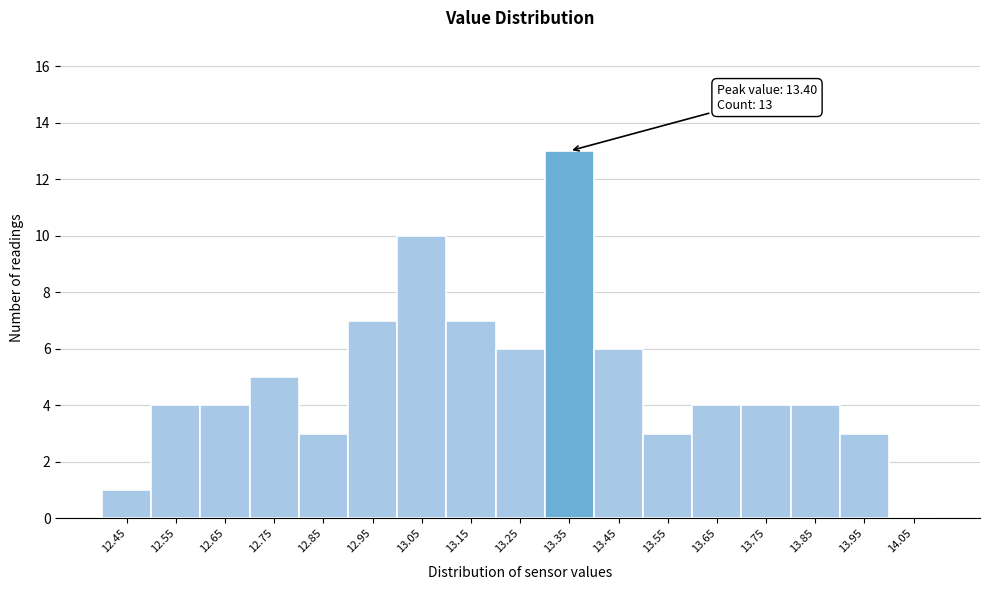

Reading left to right, what are all the values shown in this chart?

12.45=1	12.55=4	12.65=4	12.75=5	12.85=3	12.95=7	13.05=10	13.15=7	13.25=6	13.35=13	13.45=6	13.55=3	13.65=4	13.75=4	13.85=4	13.95=3	14.05=0